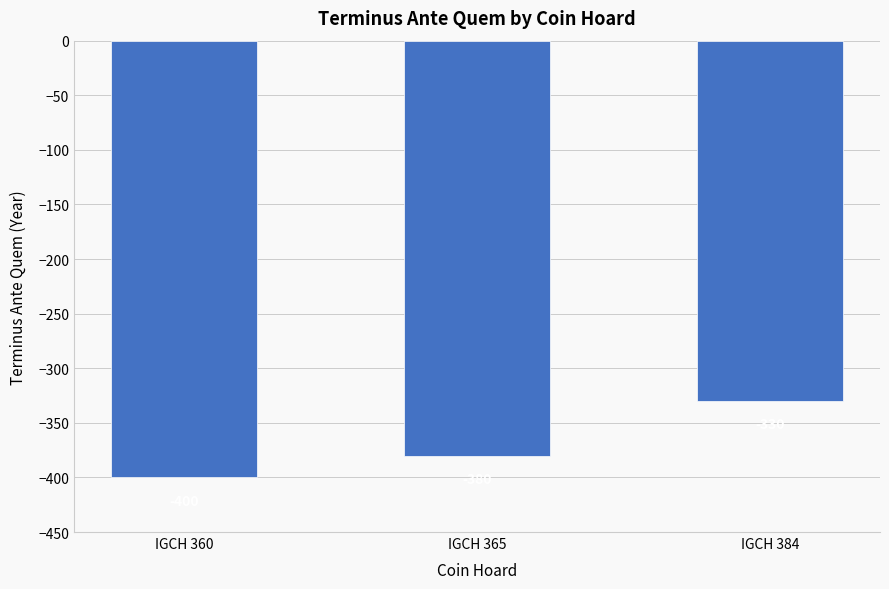

Are the bars horizontal?

No